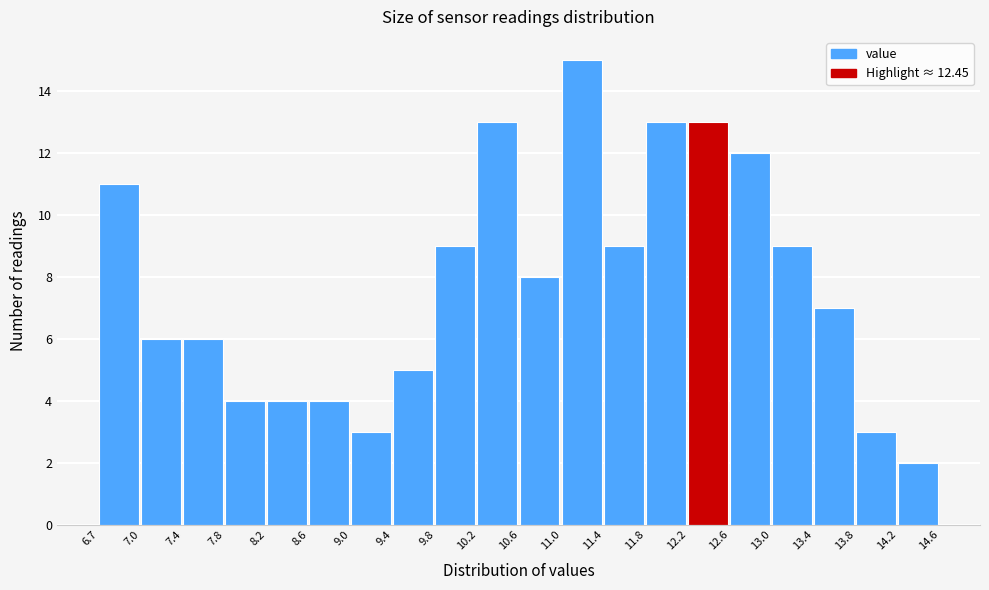

Reading left to right, transcribe this chart: for each bar, give the range it covers on the x-axis and its height. The values are not printed on the chart, so give them approximately, as read against the axis.

6.7 to 7.0: 11
7.0 to 7.4: 6
7.4 to 7.8: 6
7.8 to 8.2: 4
8.2 to 8.6: 4
8.6 to 9.0: 4
9.0 to 9.4: 3
9.4 to 9.8: 5
9.8 to 10.2: 9
10.2 to 10.6: 13
10.6 to 11.0: 8
11.0 to 11.4: 15
11.4 to 11.8: 9
11.8 to 12.2: 13
12.2 to 12.6: 13
12.6 to 13.0: 12
13.0 to 13.4: 9
13.4 to 13.8: 7
13.8 to 14.2: 3
14.2 to 14.6: 2